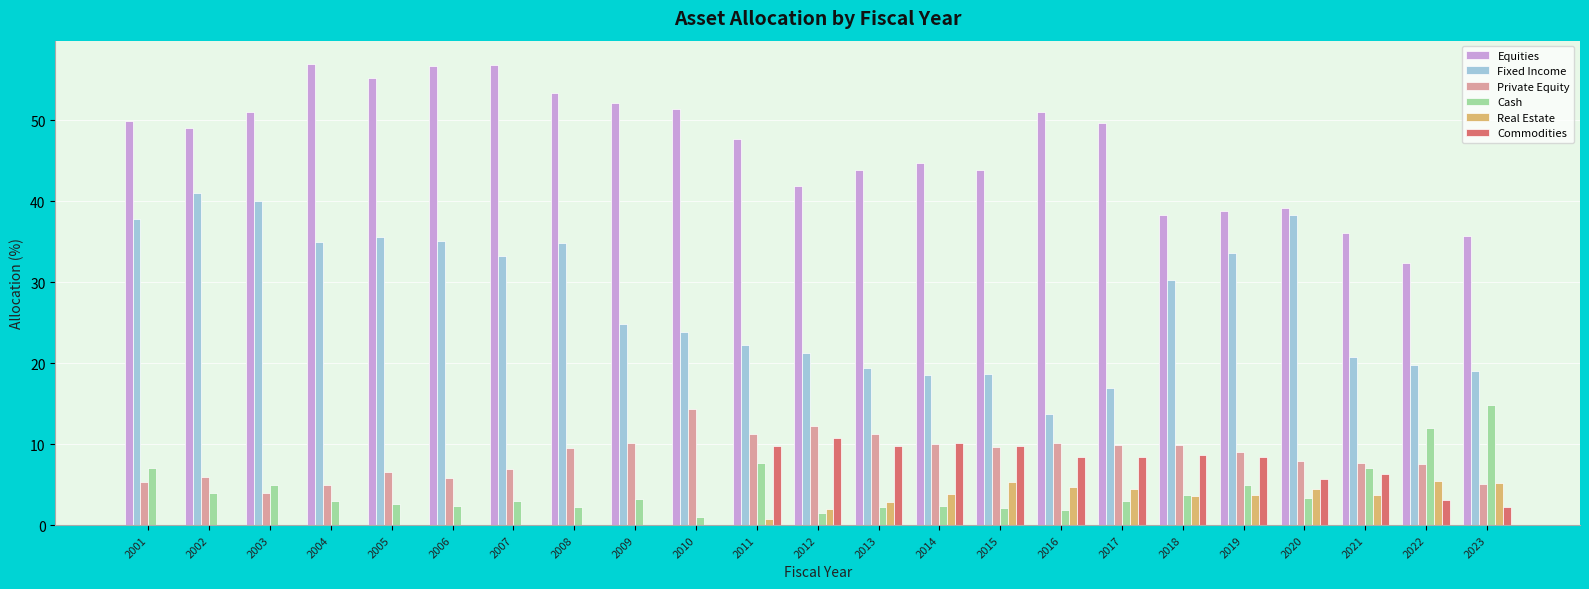

Is it true that Cash equals 4.9 at 2019?

True